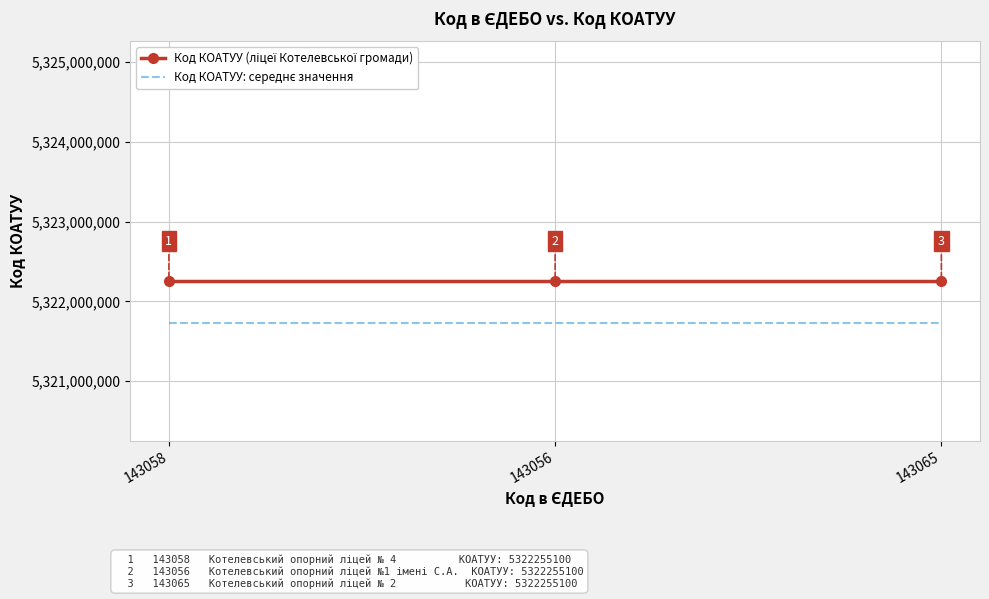

At how many categories does at least one series exceed 5322060808?

3